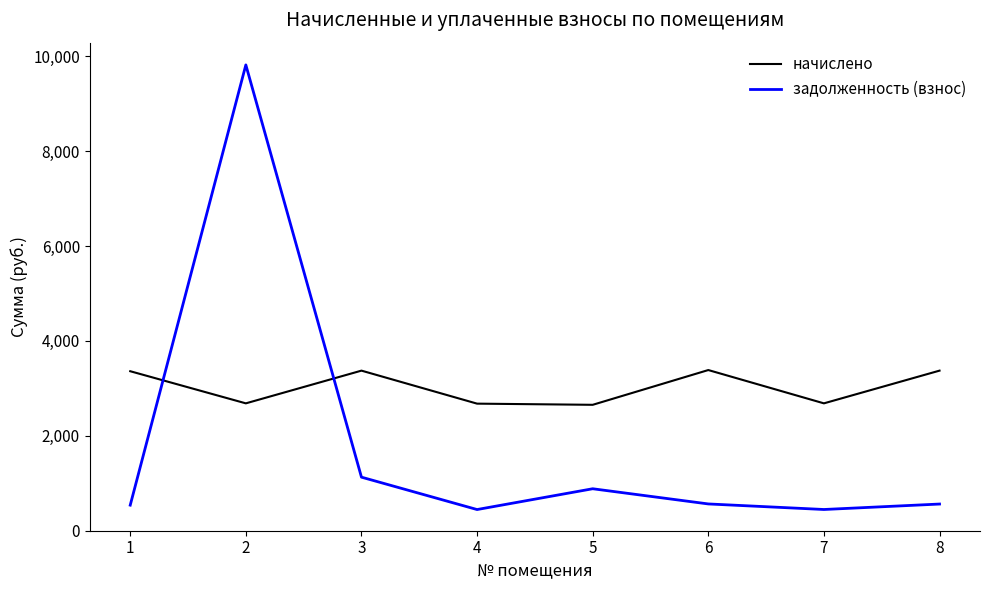

Between which two adjacent categories do задолженность (взнос) and начислено first intersect?

1 and 2